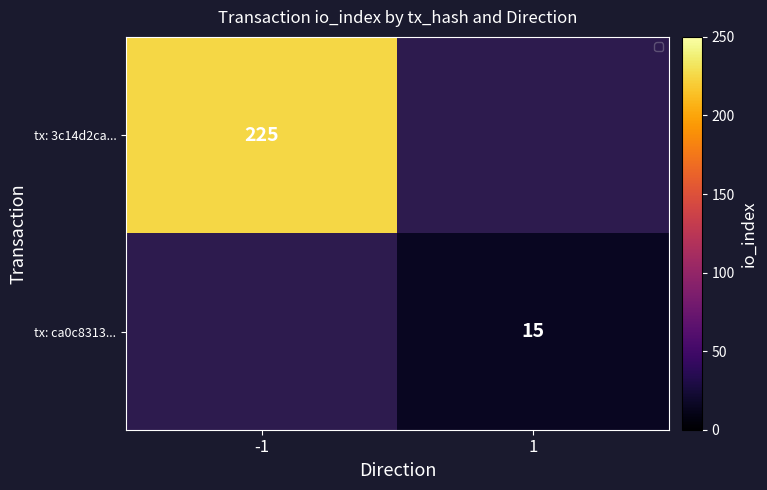

At how many categories does at least one series exceed 79?

1